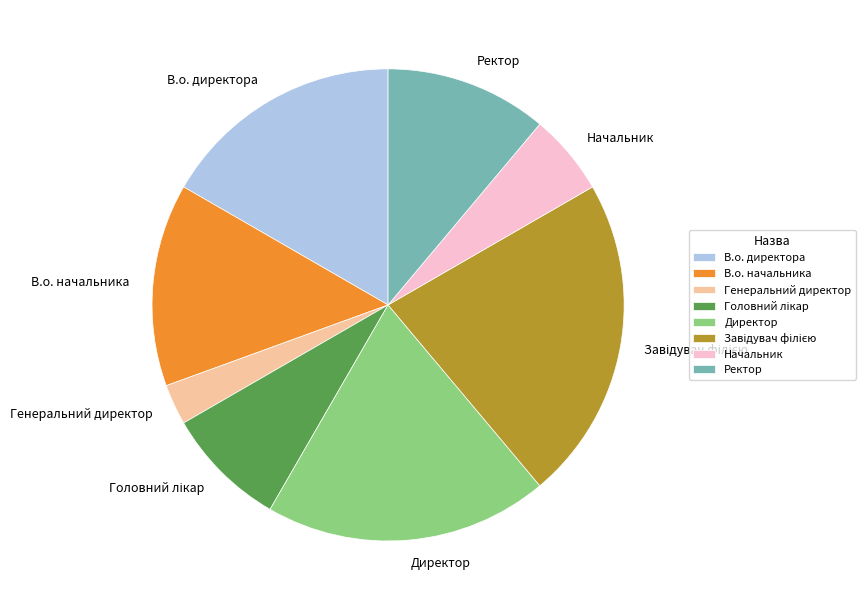

What is the smallest slice in the pie chart?

Генеральний директор